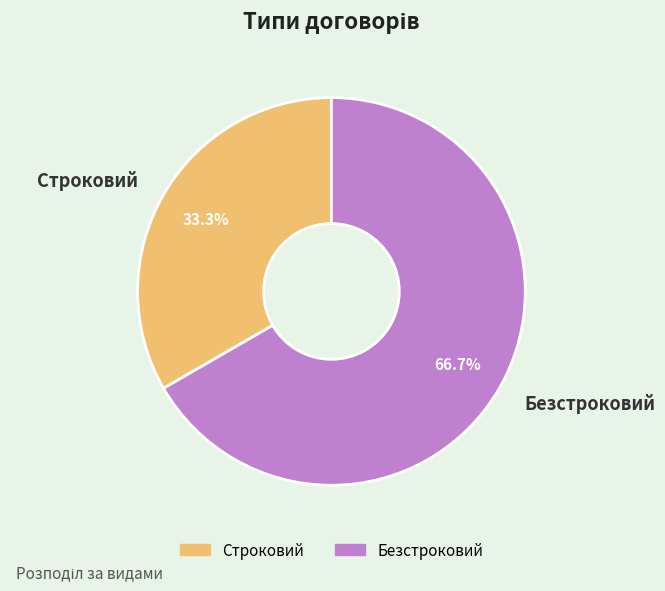

Does any single category account for the majority?

Yes